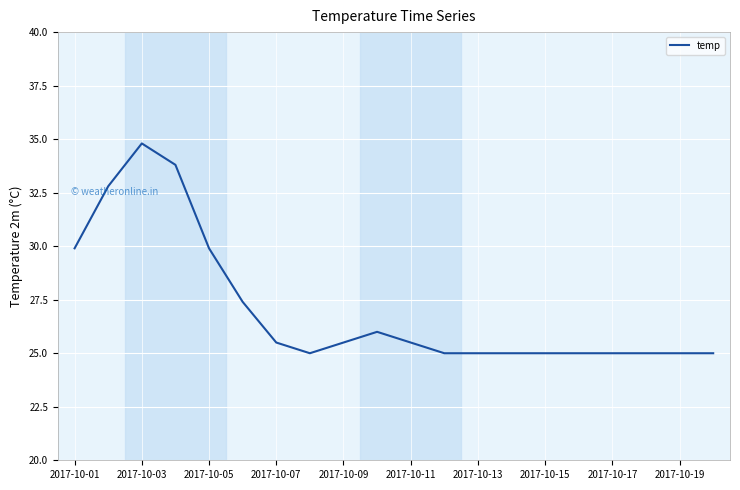

What is the difference between the maximum and minimum values?

9.8